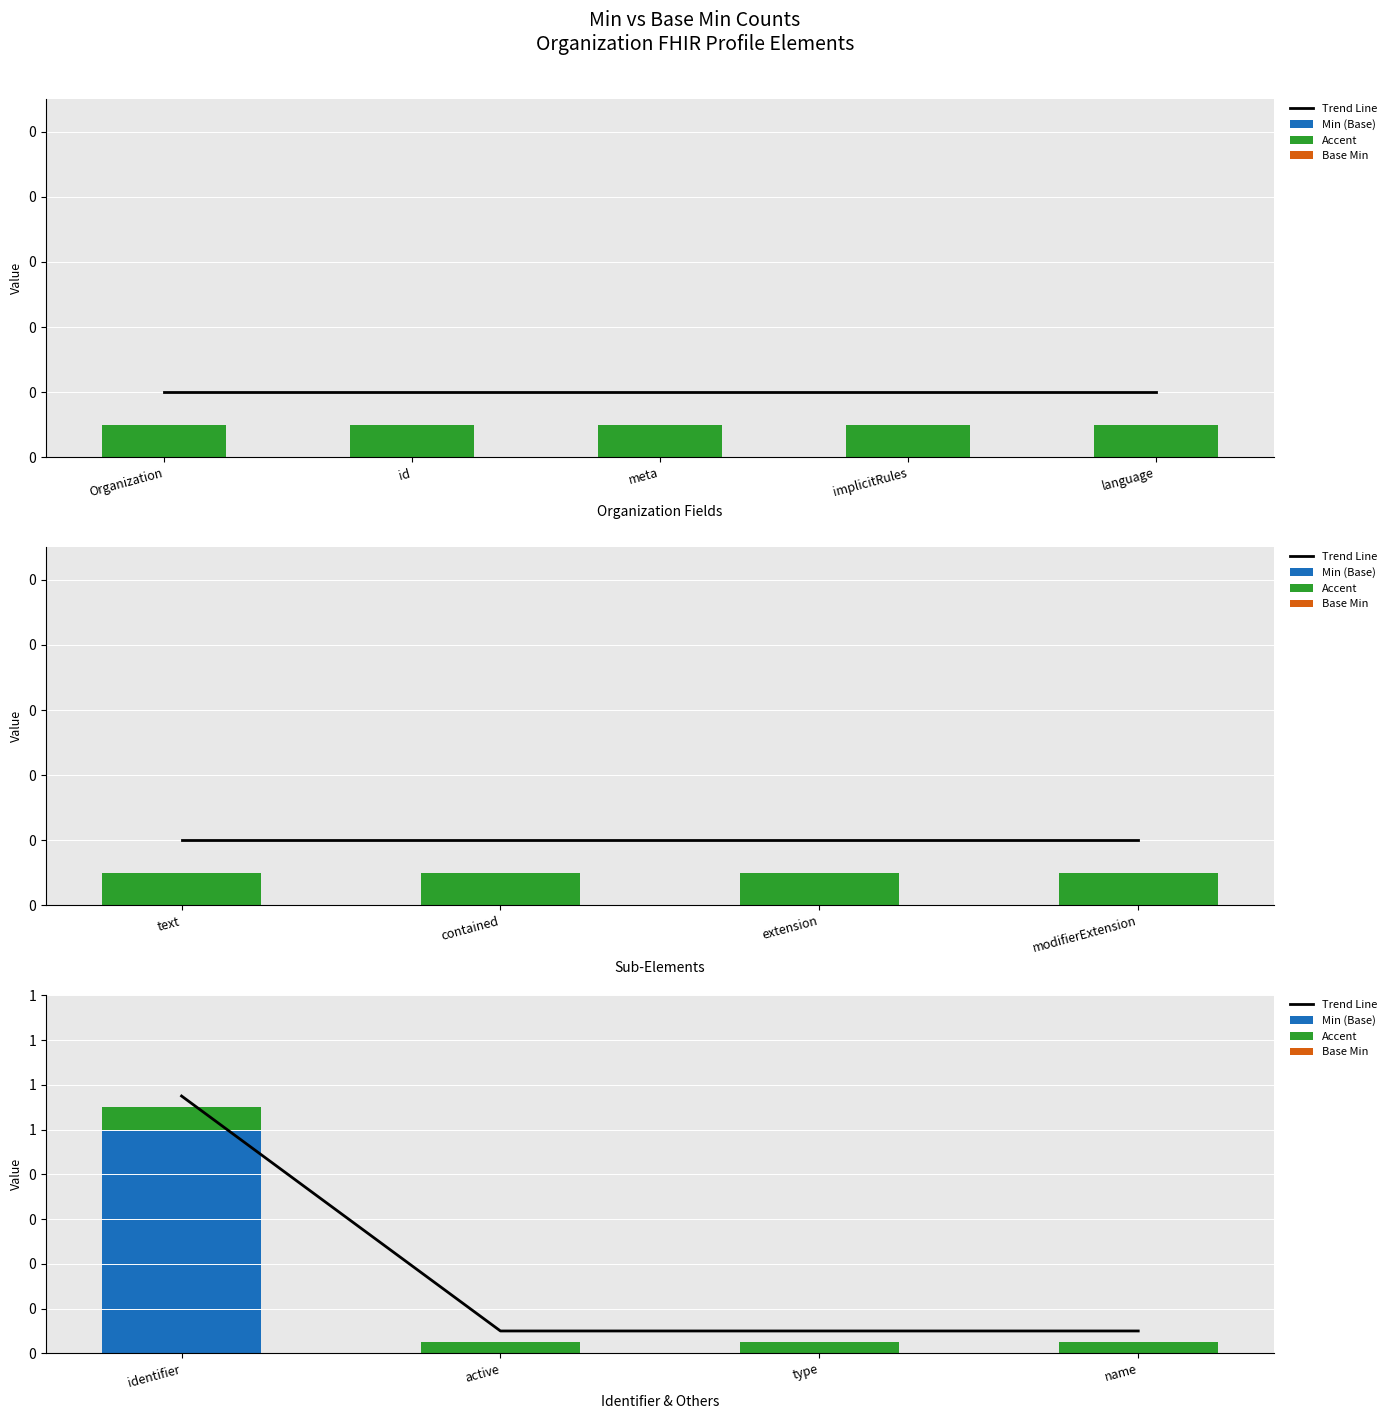

What is the difference between the maximum and minimum values in the Accent series?

0.1